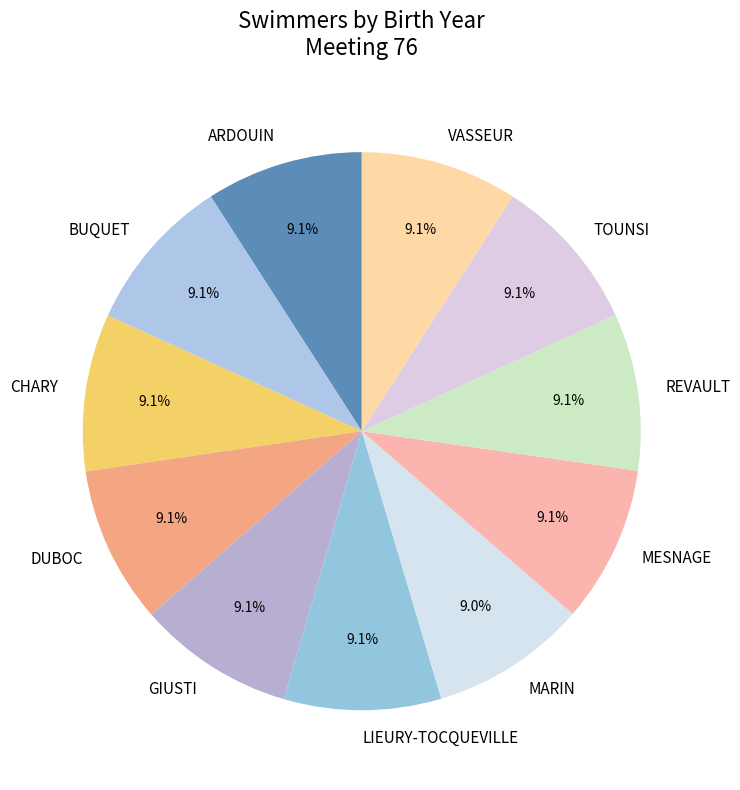

Approximately how many times larger is the value at BUQUET compared to CHARY?

1.0